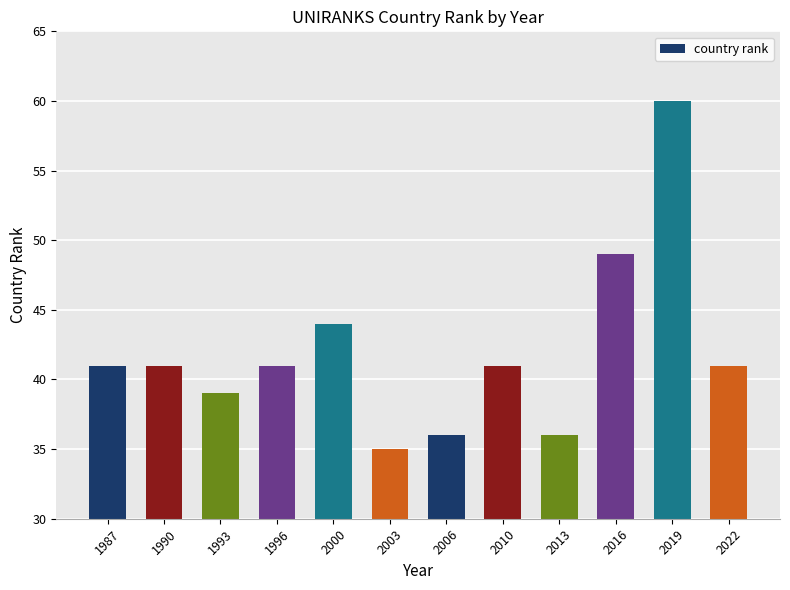

Which label corresponds to the largest value in the chart?

2019